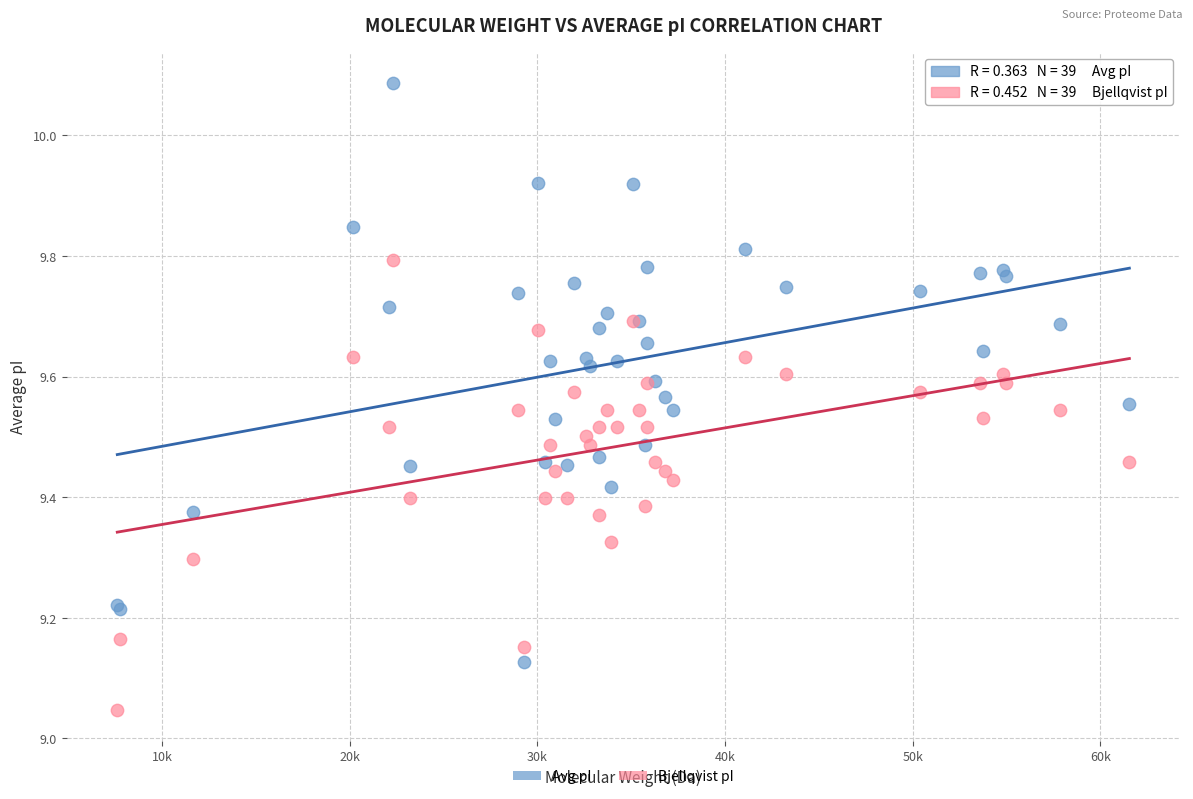

Which series has the largest Y range (max minus min)?

Avg pI